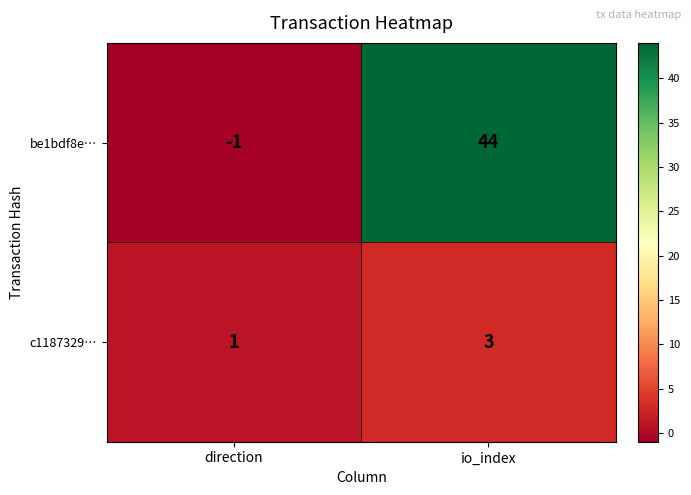

The c1187329… series shows 5 at io_index. True or false?

False